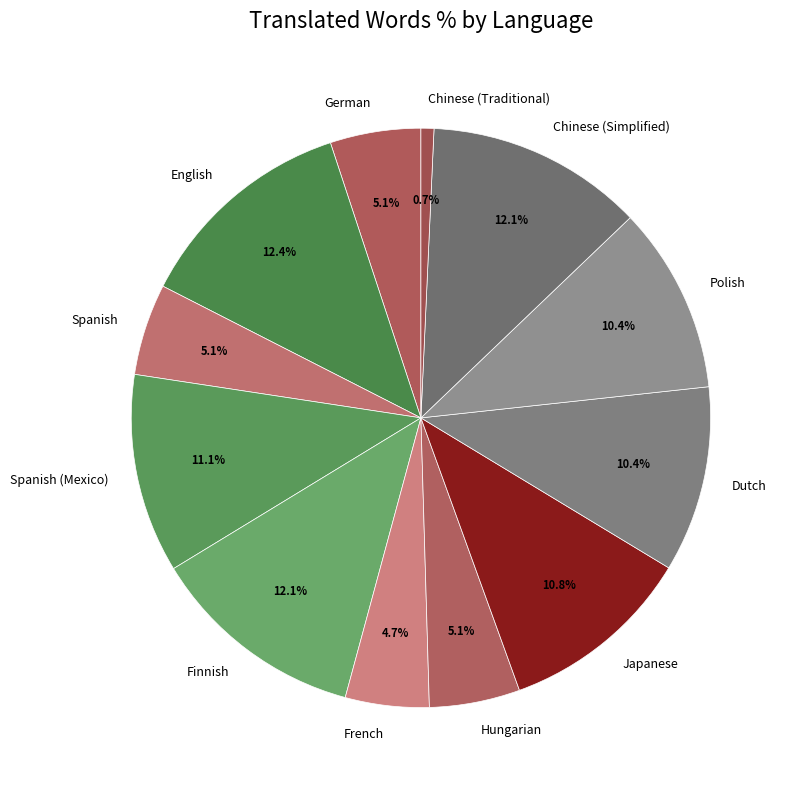

Does Hungarian represent more than half of the total?

No